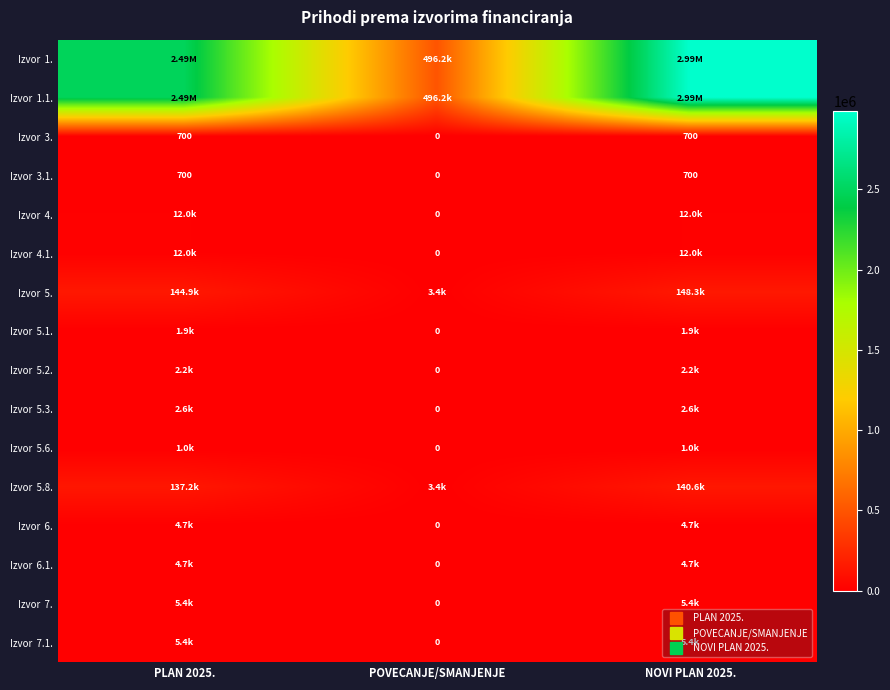

What is the difference between the Izvor 5.3. values at POVECANJE/SMANJENJE and NOVI PLAN 2025.?

2590.0